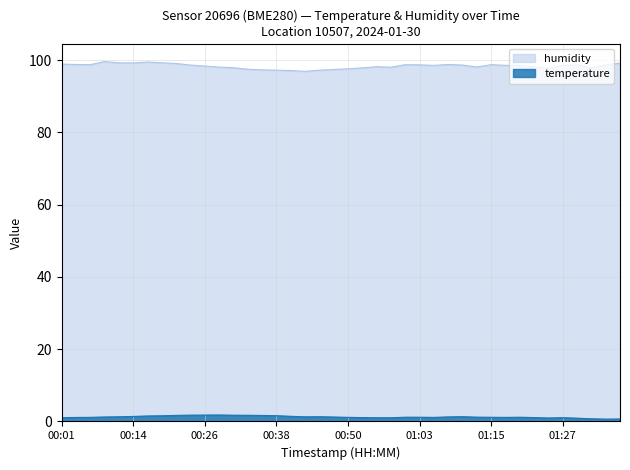

True or false: temperature and humidity cross at least once.

False